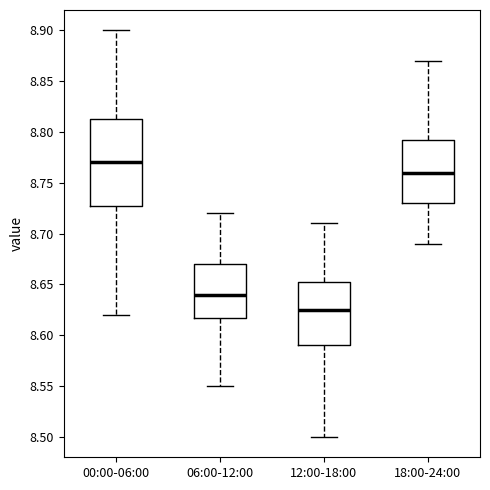

Which box's median line is the highest?

00:00-06:00